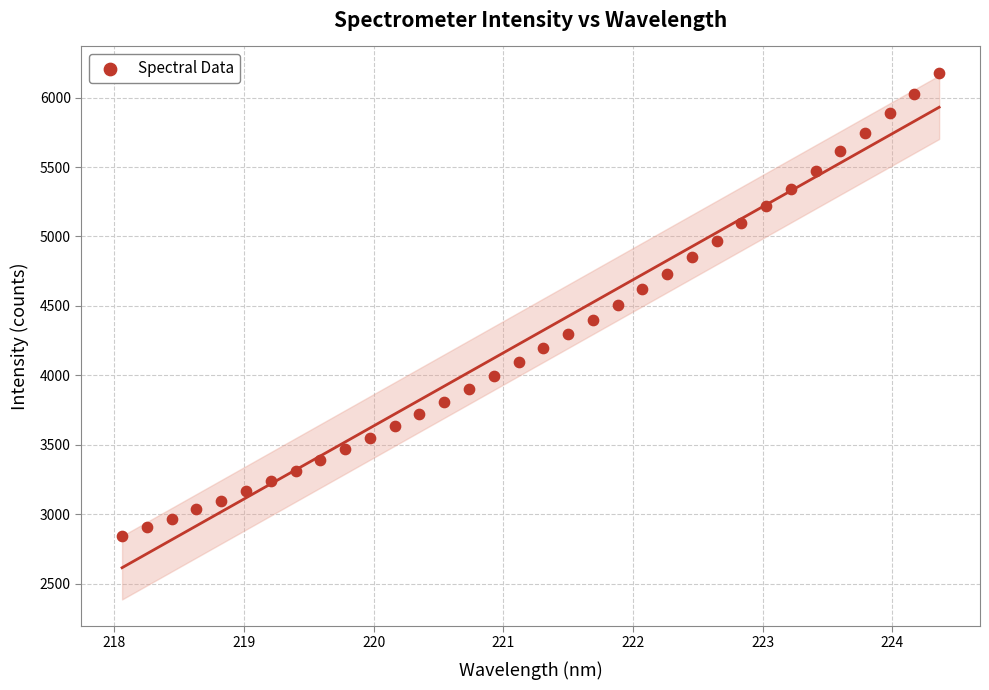

What is the range of Y values (max minus min)?

3332.9